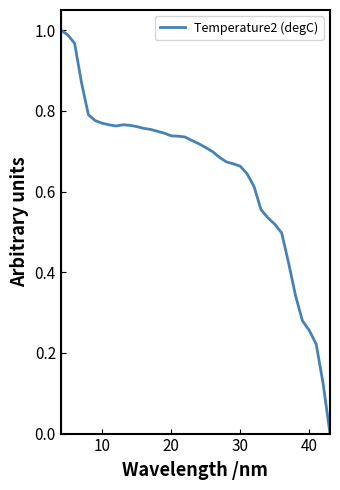

How many interior local peaks (higher than both neighbors) does the data have?

1